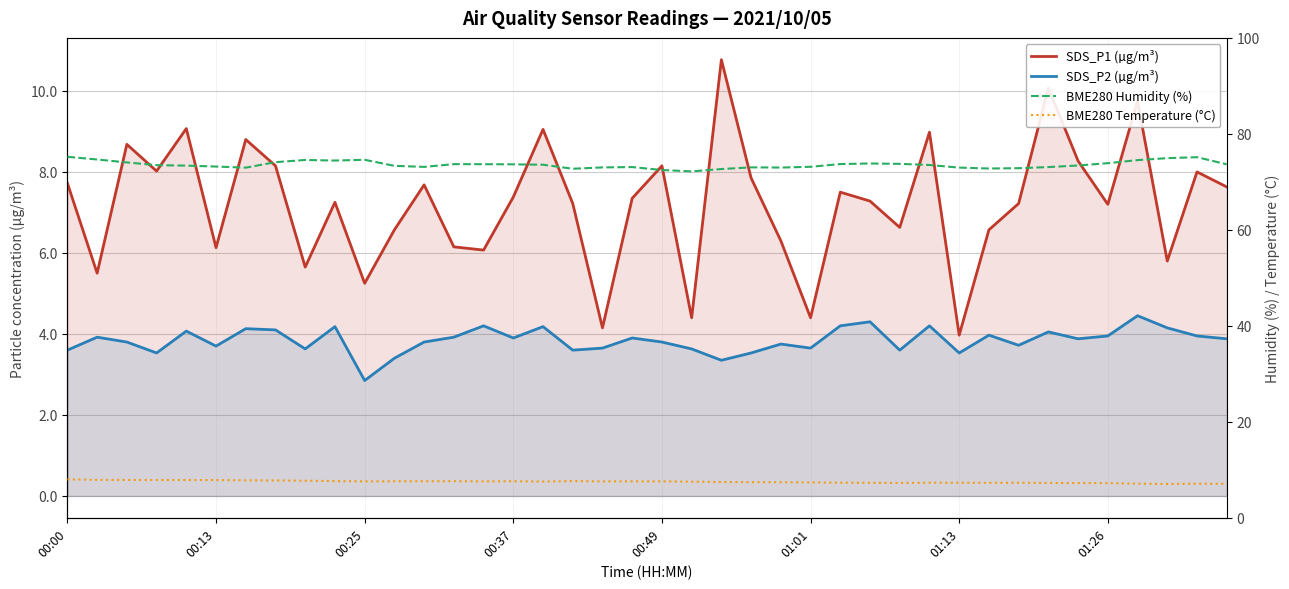

What is the value of the BME280 Humidity (%) point at the 30th from the left?

73.5